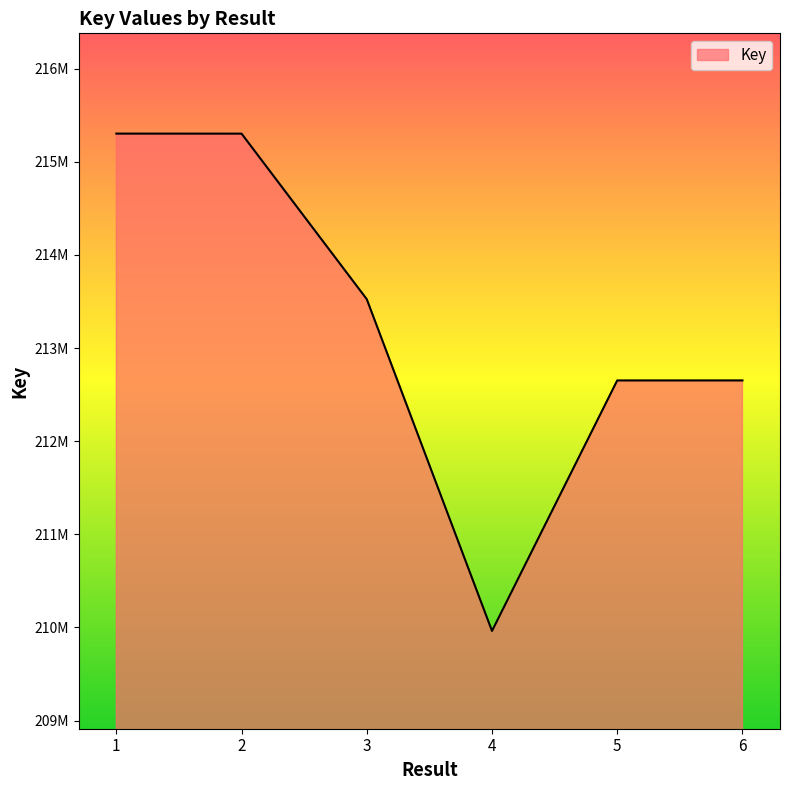

What is the difference between the maximum and minimum values?

5338638